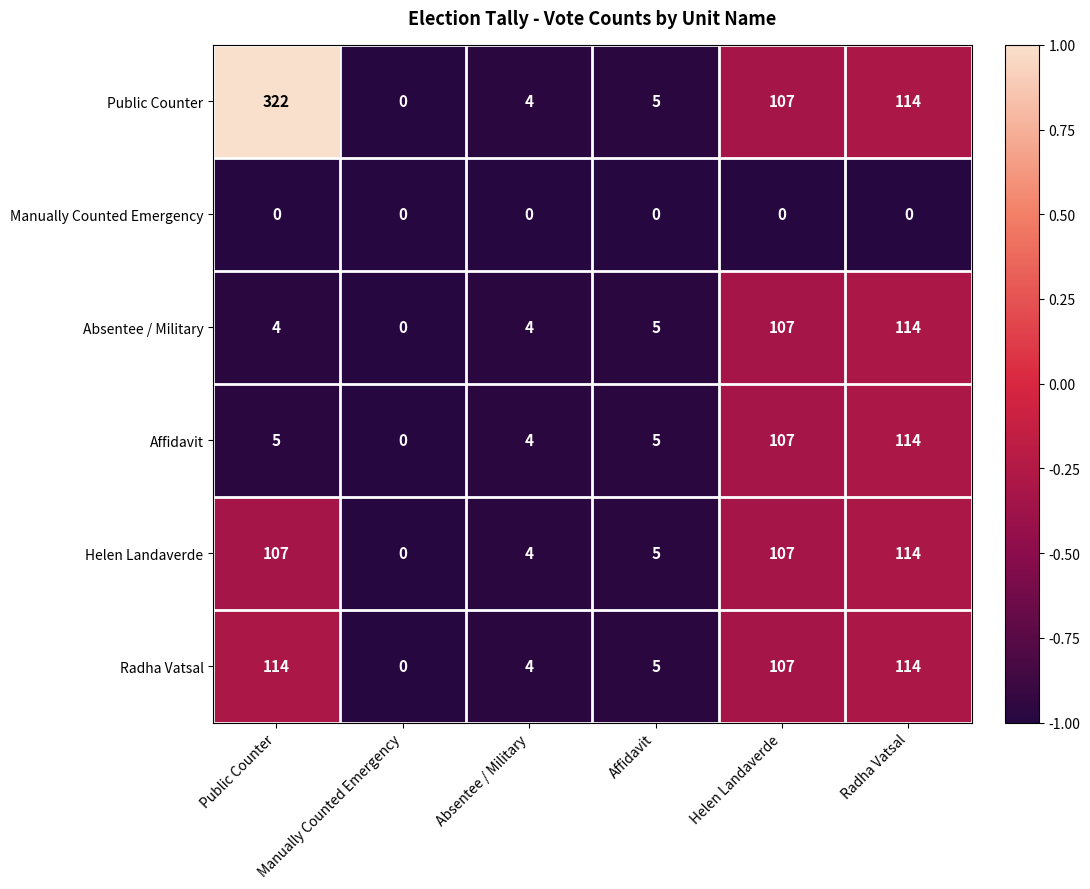

How many categories are shown in the chart?

6